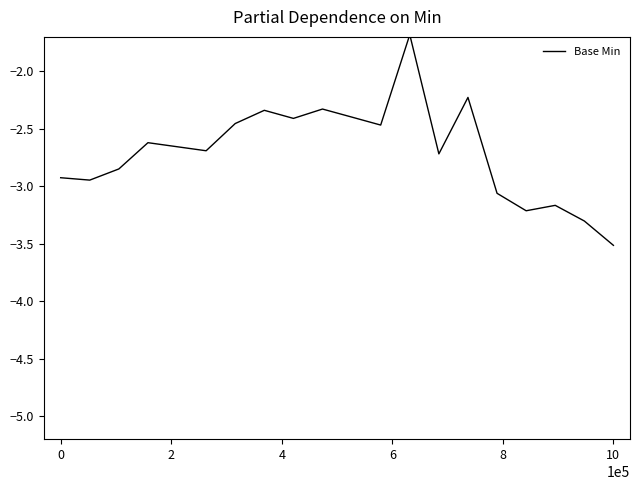

What is the maximum value shown in the chart?

-1.7